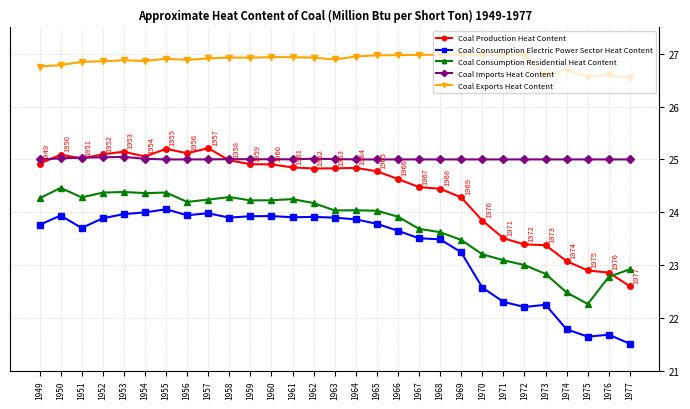

In Coal Consumption Electric Power Sector Heat Content, how many points are lower than both neighbors (excluding endpoints)?

6